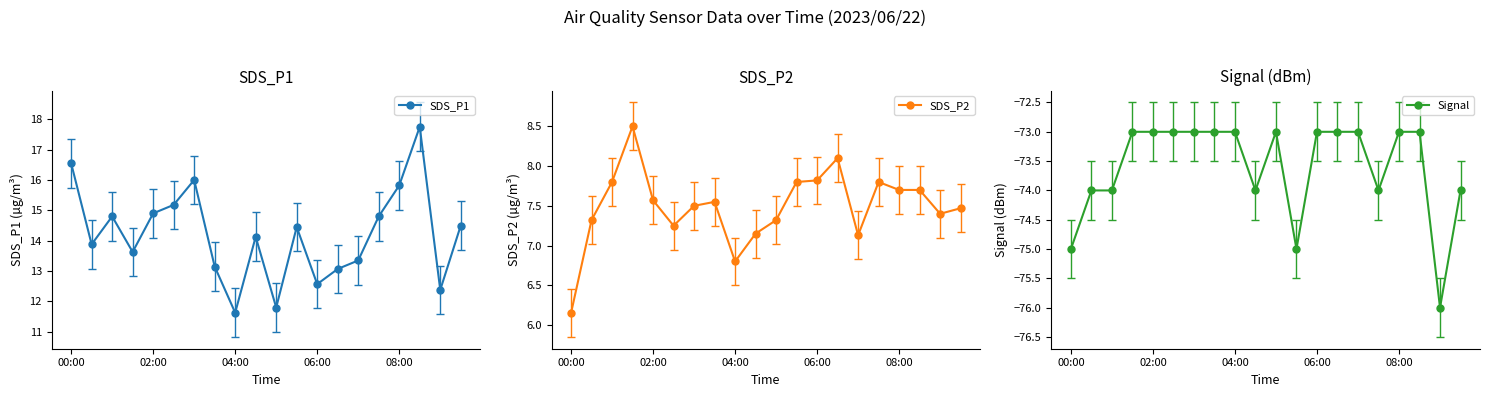

At how many categories does at least one series exceed -38?

20